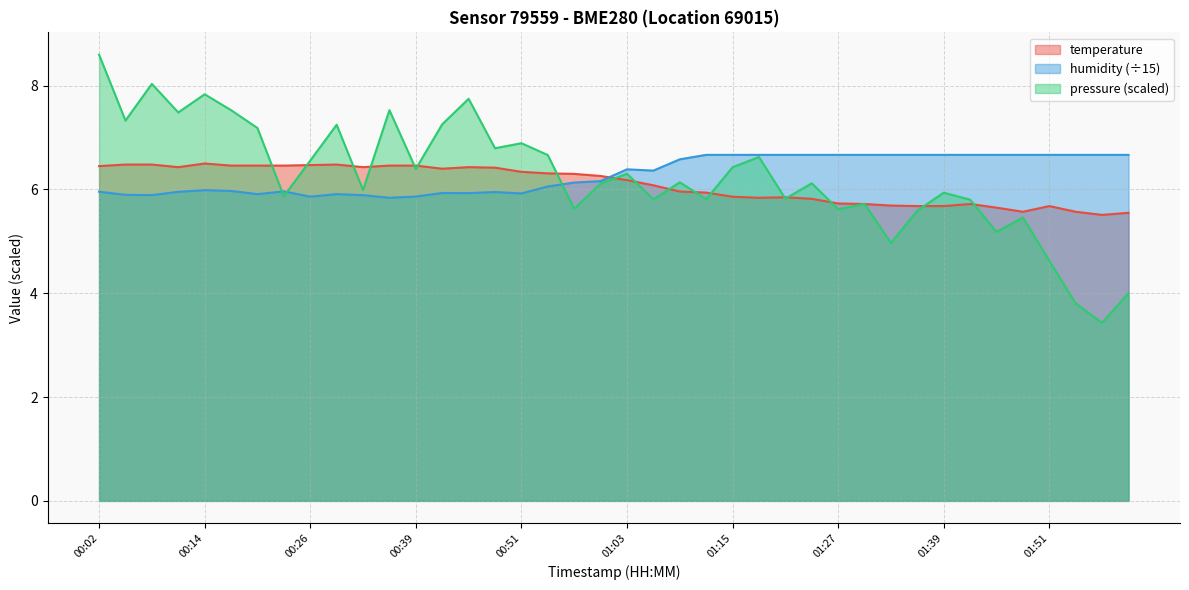

At which category does the chart reach its minimum across all series?

01:57